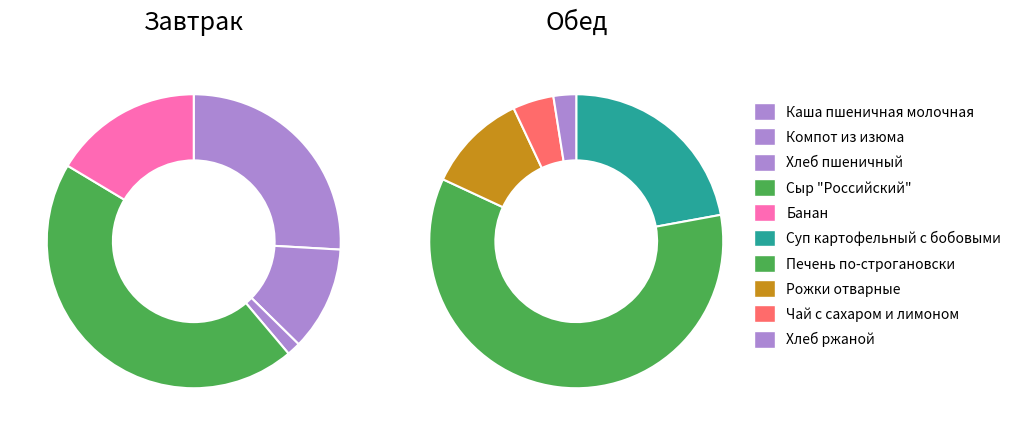

Which slice is the smallest?

Хлеб пшеничный